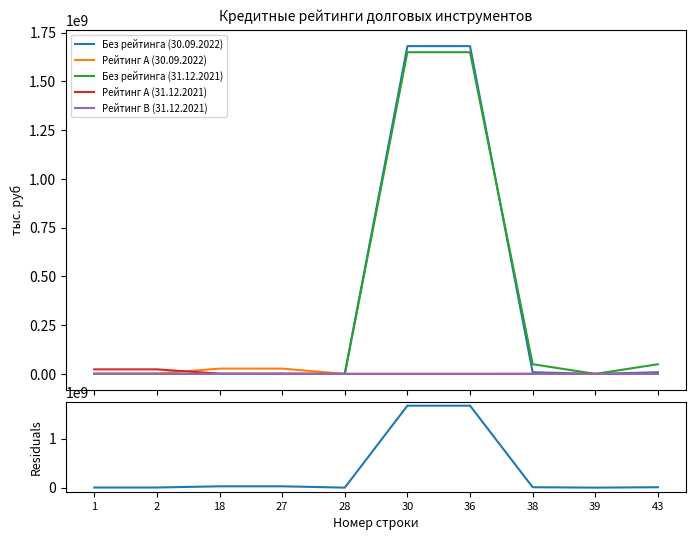

Rank the series at 43 from lowest to highest value.

Рейтинг B (31.12.2021), Рейтинг A (31.12.2021), Рейтинг A (30.09.2022), Residuals, Без рейтинга (30.09.2022), Без рейтинга (31.12.2021)